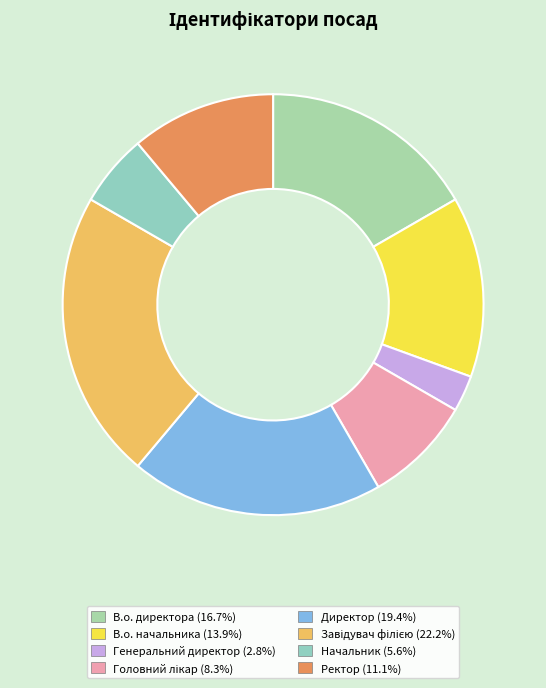

How many segments does this pie chart have?

8